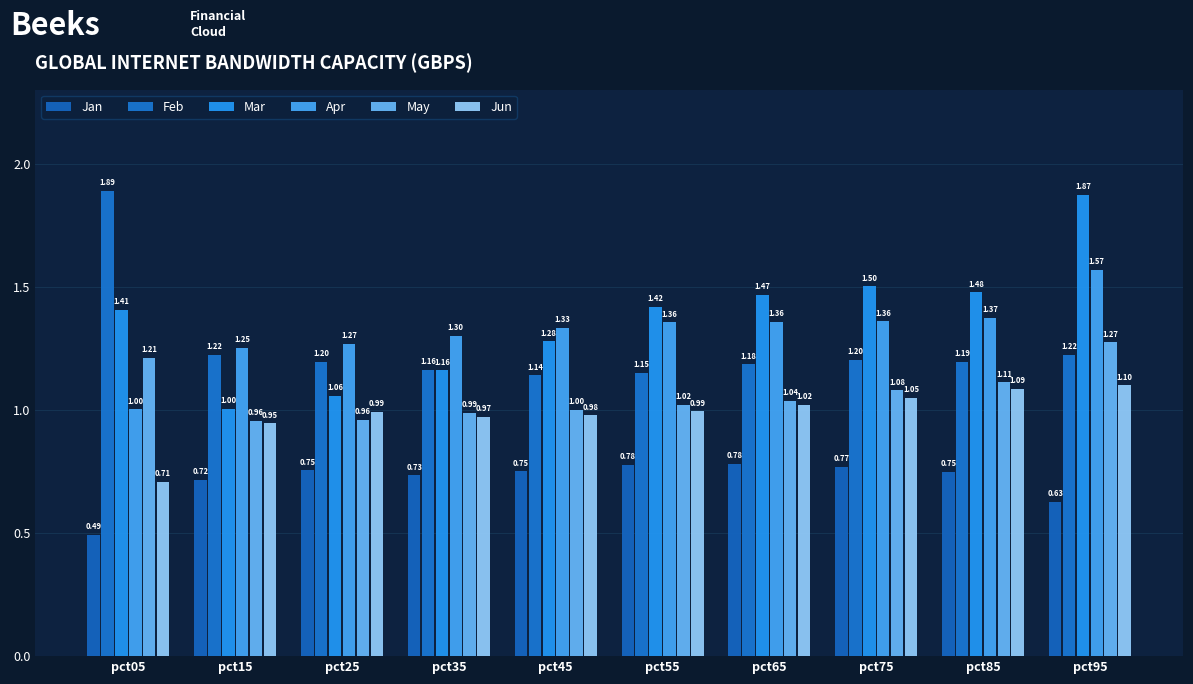

Are the bars grouped side by side (vs. stacked)?

Yes